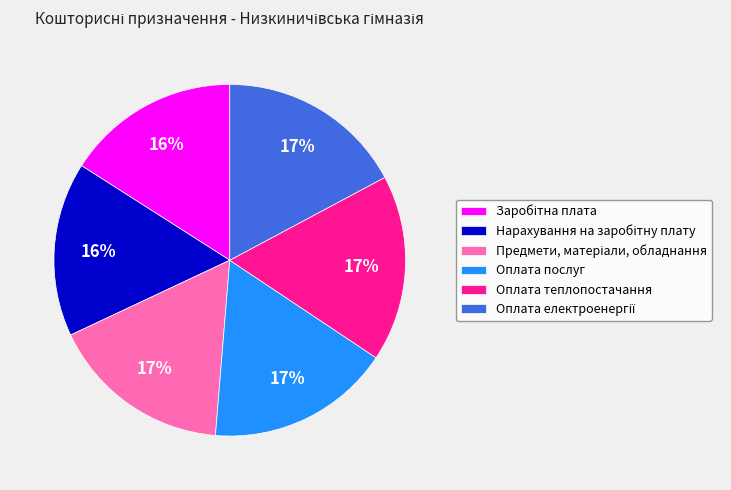

The Оплата послуг slice represents 25% of the pie. True or false?

False